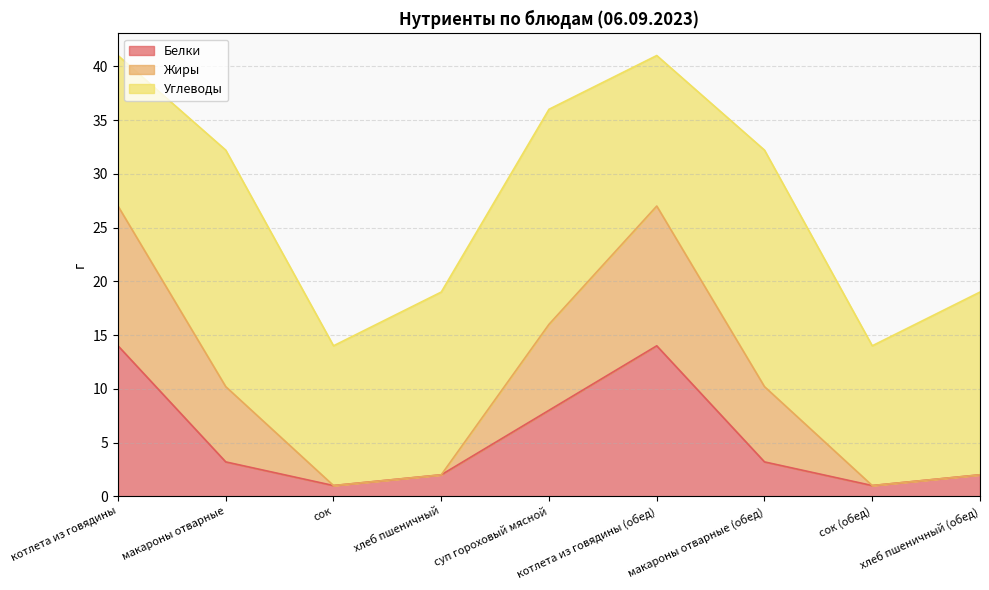

True or false: Углеводы has more than 0 interior local peaks.

True